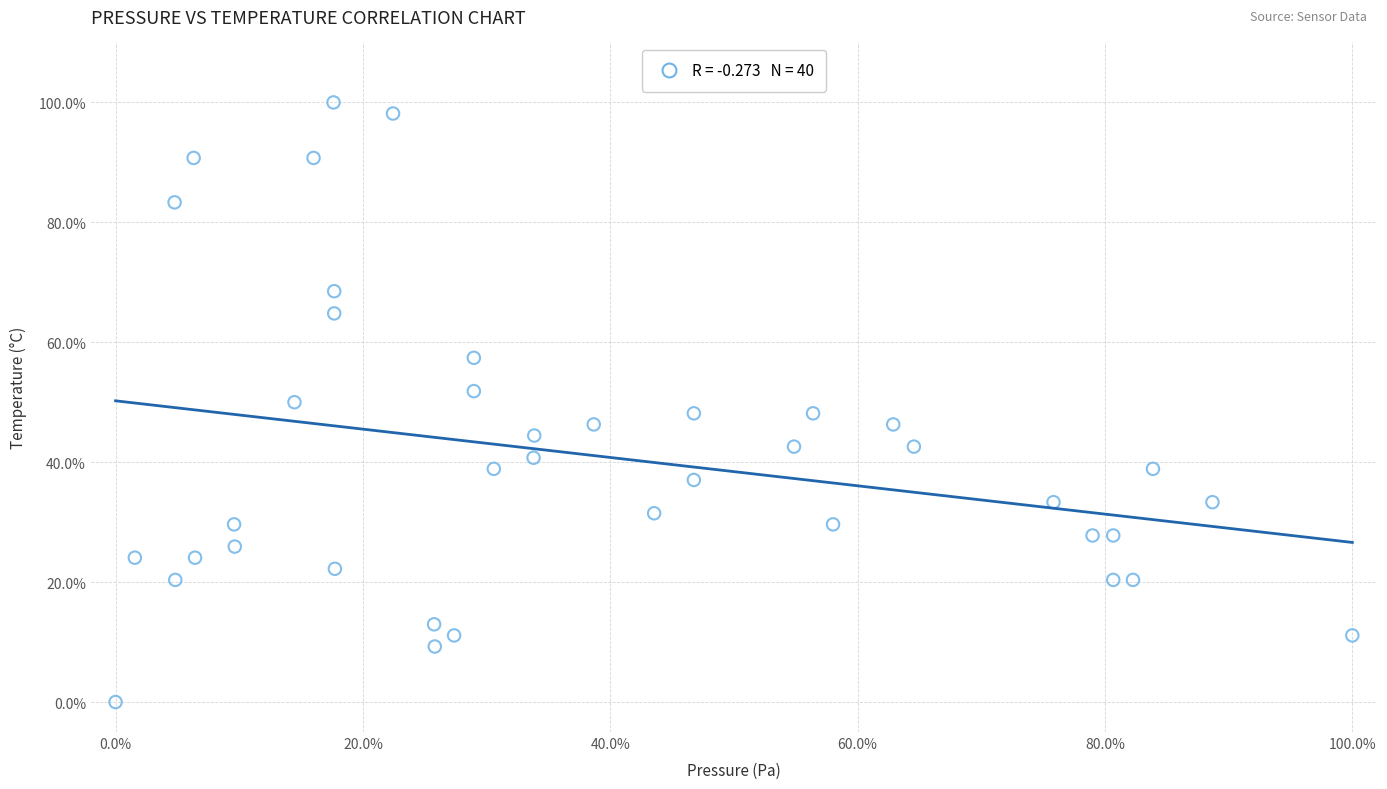

What is the range of Y values (max minus min)?

100.0